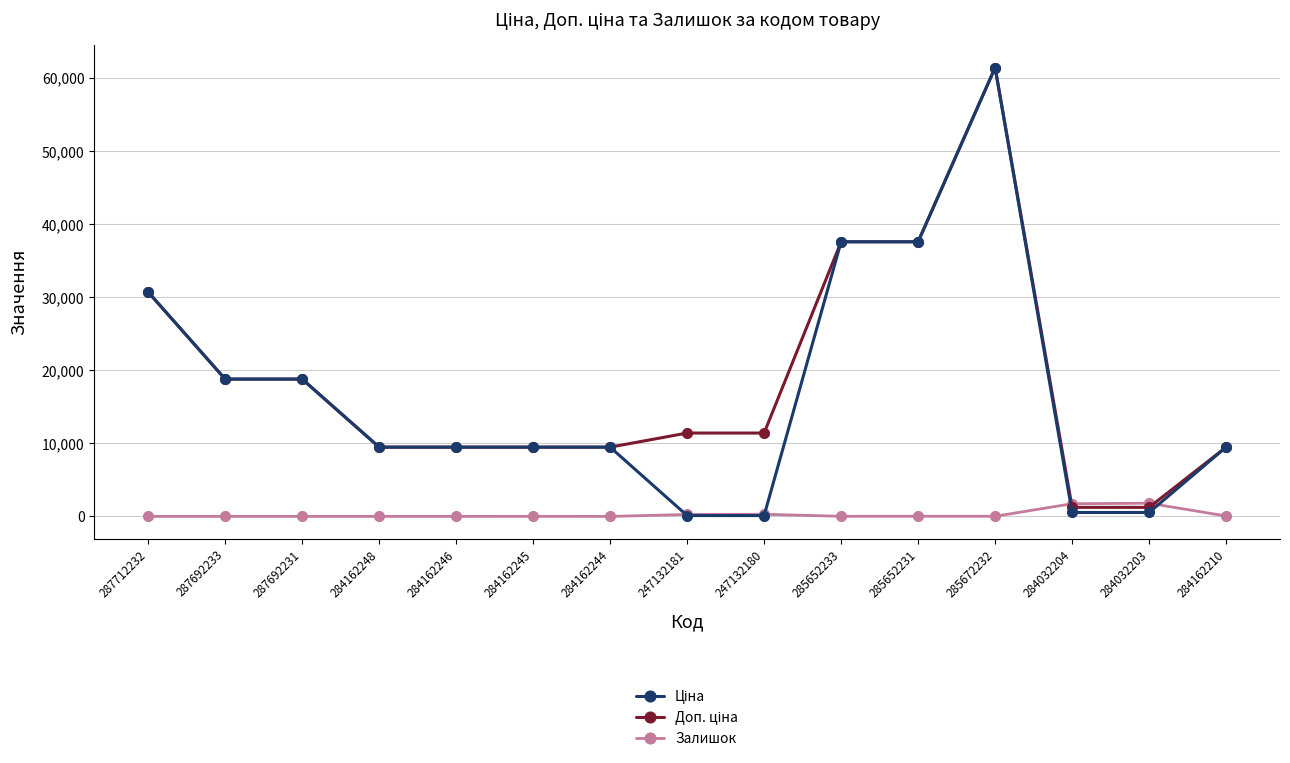

Does the chart display data point markers on the line(s)?

Yes